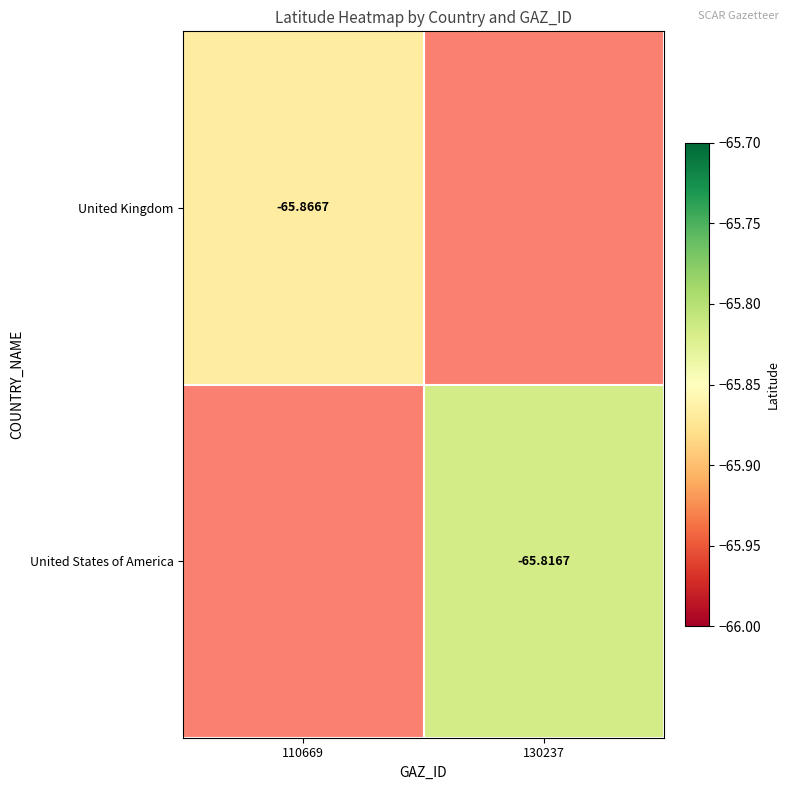

How many negative values does the United Kingdom series have?

1